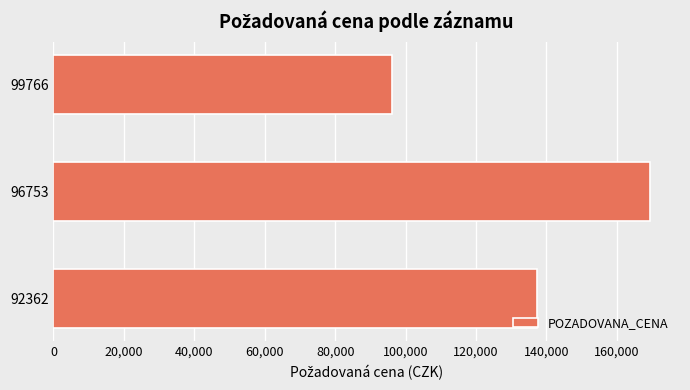

What is the value of the 1st bar from the top?

96120